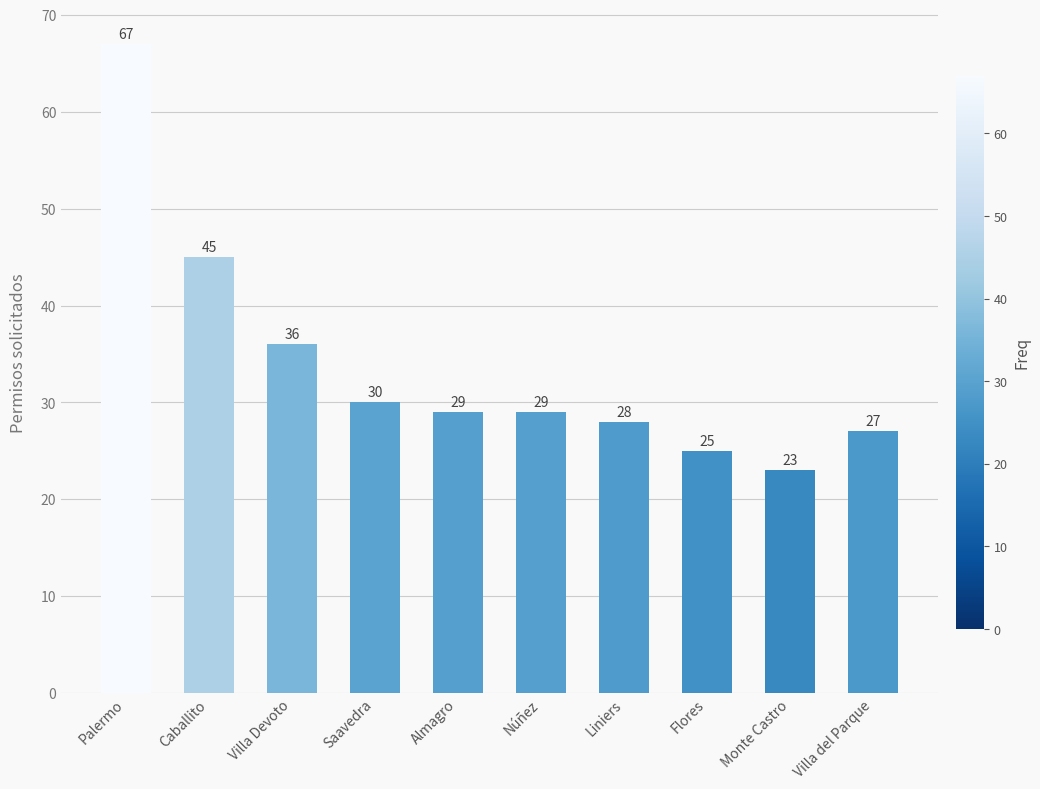

What is the minimum value shown in the chart?

23